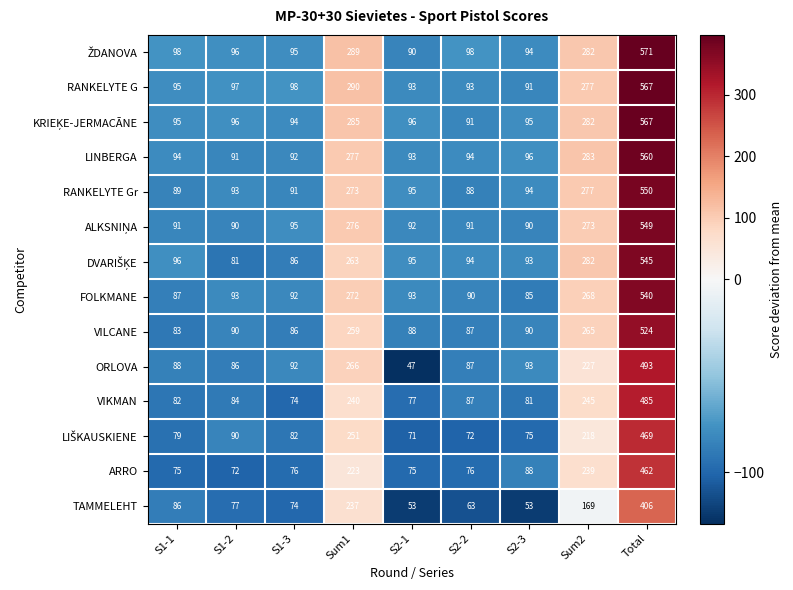

How many series are shown in this chart?

14